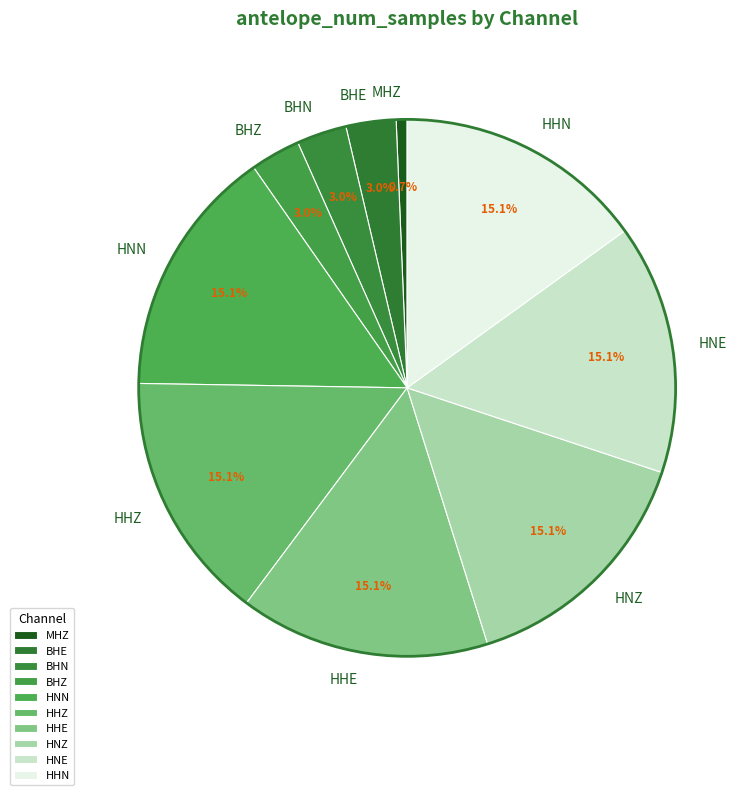

Is there any slice that represents more than half of the pie?

No